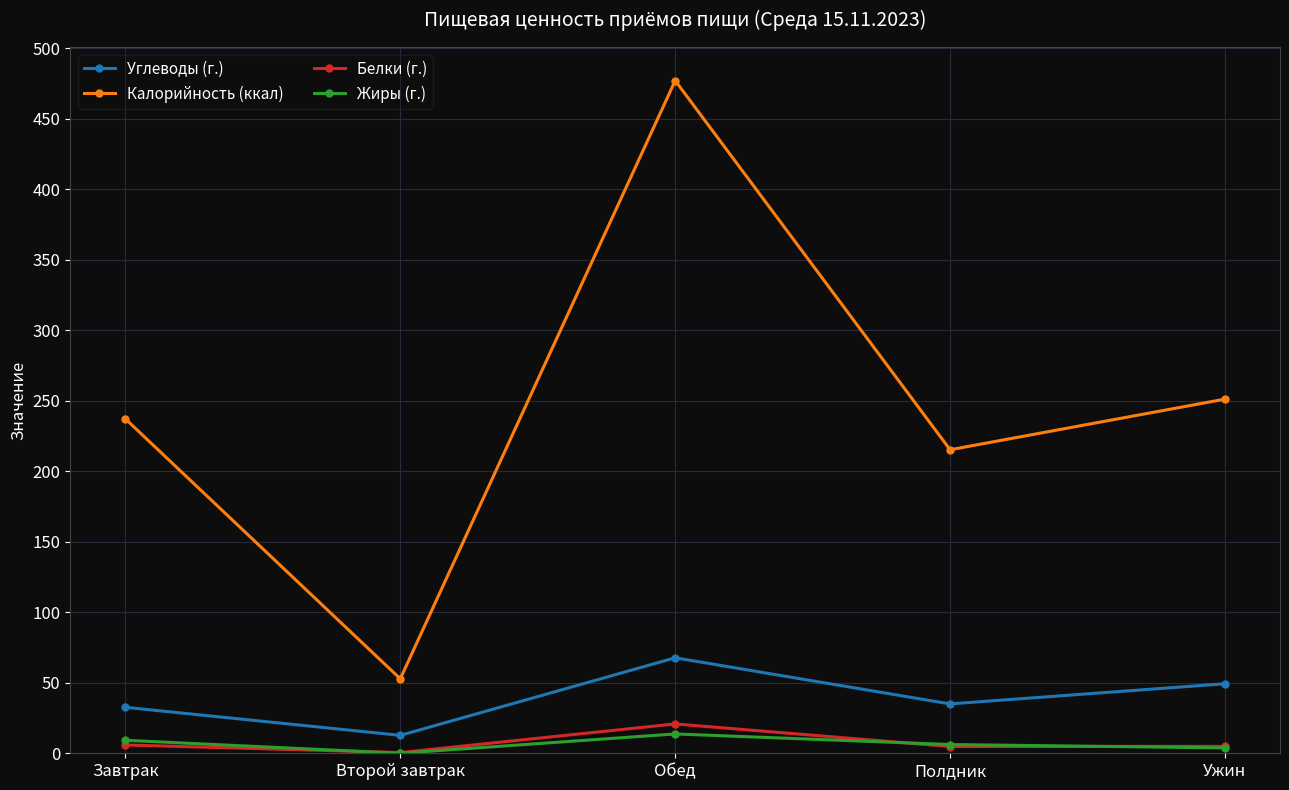

List the labels in order of Калорийность (ккал) value, largest first.

Обед, Ужин, Завтрак, Полдник, Второй завтрак